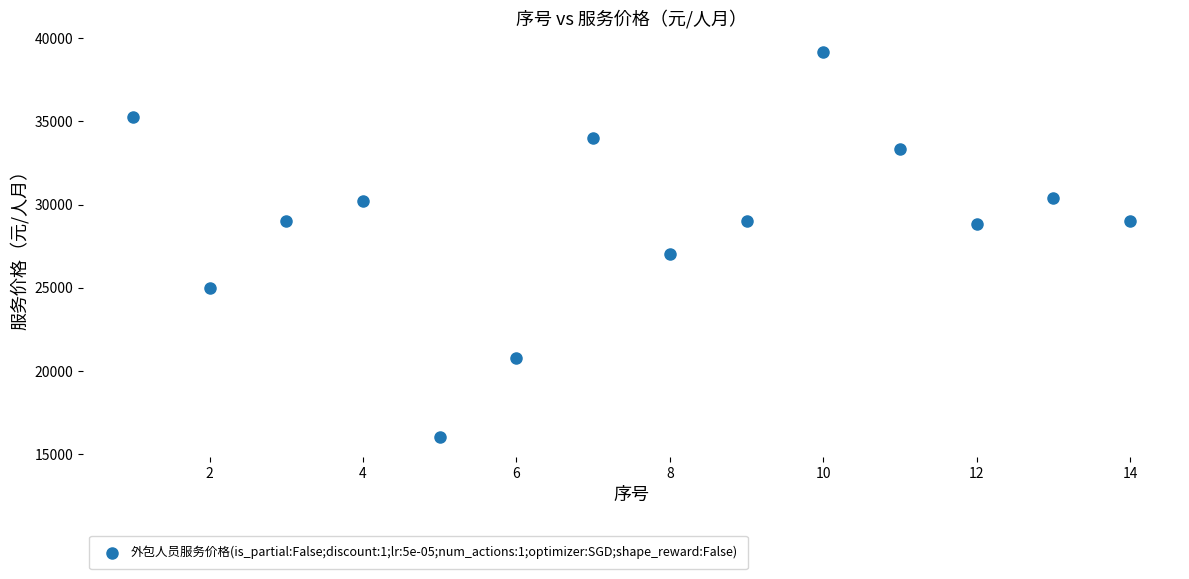

What is the range of Y values (max minus min)?

23150